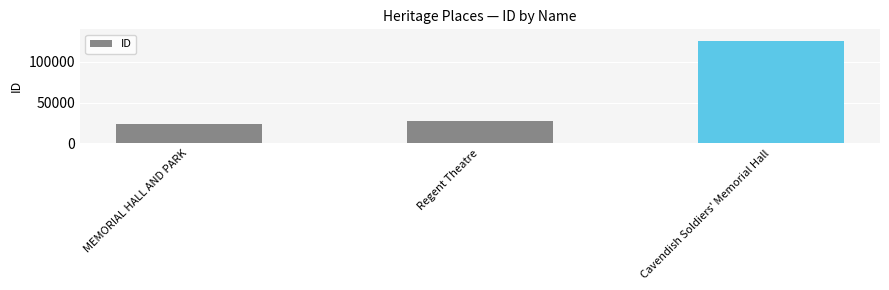

Rank the categories by value from highest to lowest.

Cavendish Soldiers' Memorial Hall, Regent Theatre, MEMORIAL HALL AND PARK